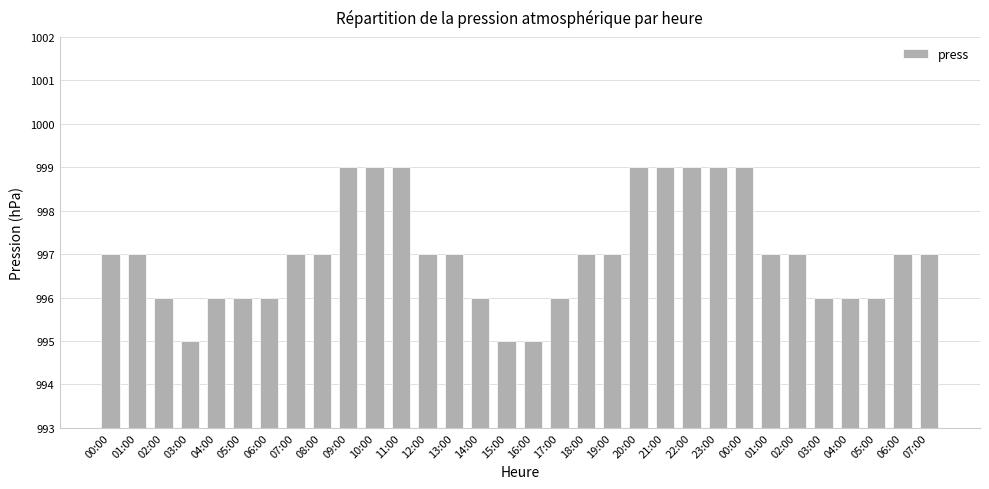

Reading left to right, list all the values displayed in this chart.

997	997	996	995	996	996	996	997	997	999	999	999	997	997	996	995	995	996	997	997	999	999	999	999	999	997	997	996	996	996	997	997